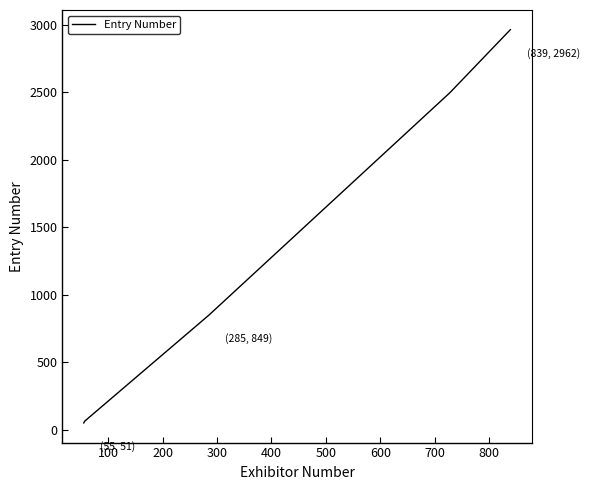

What is the minimum value shown in the chart?

51